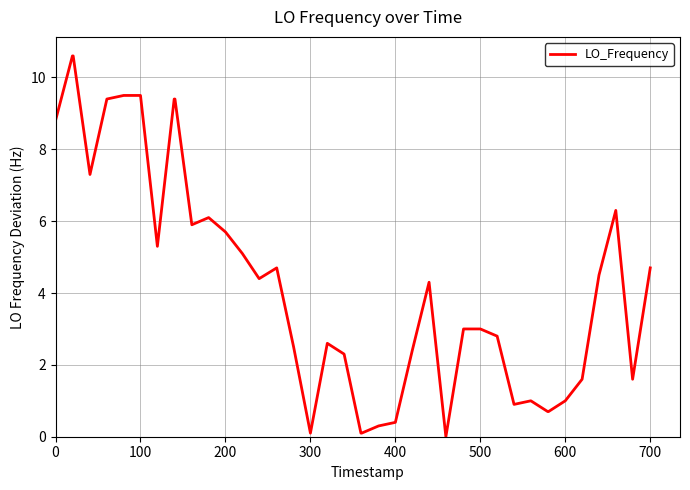

True or false: the data has more than 2 interior local peaks.

True